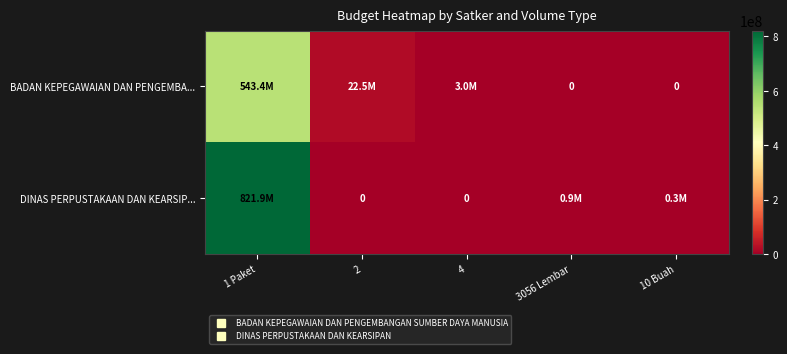

What is the sum of all DINAS PERPUSTAKAAN DAN KEARSIP... values?

823143800